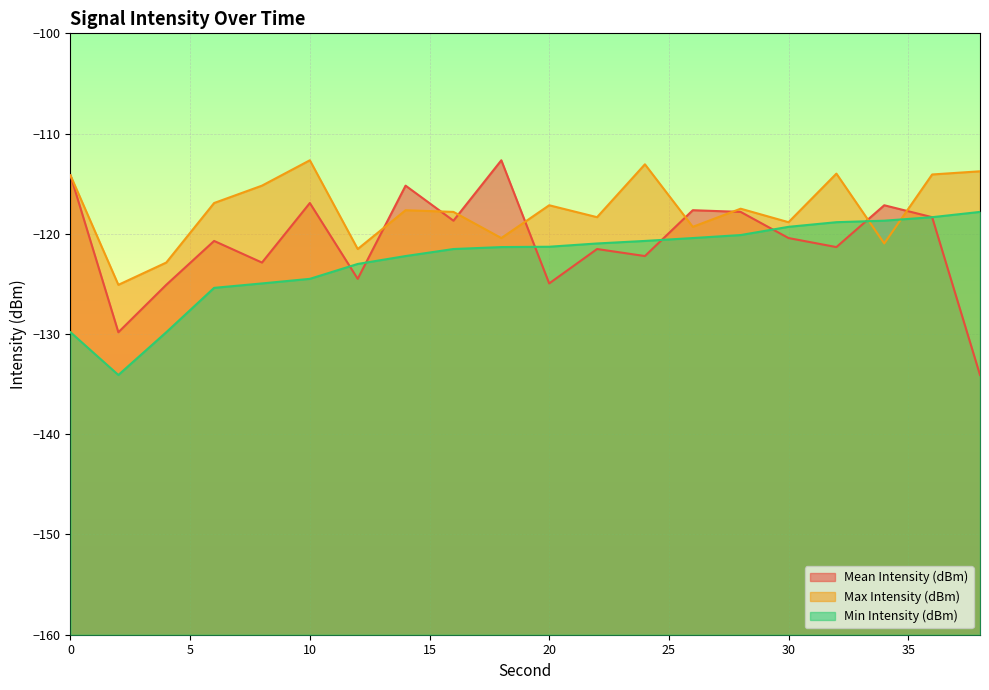

At which category does the chart reach its peak across all series?

18